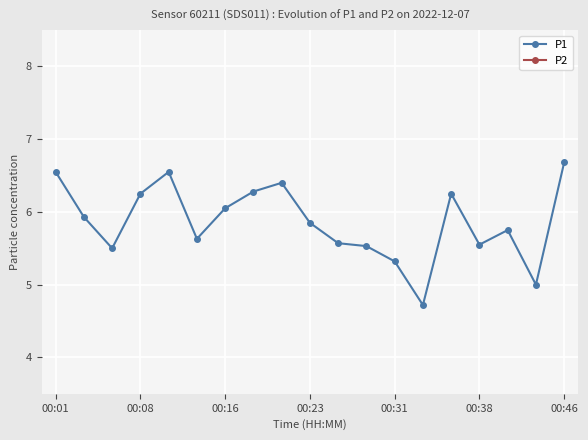

What are all the series names shown in the legend?

P1, P2